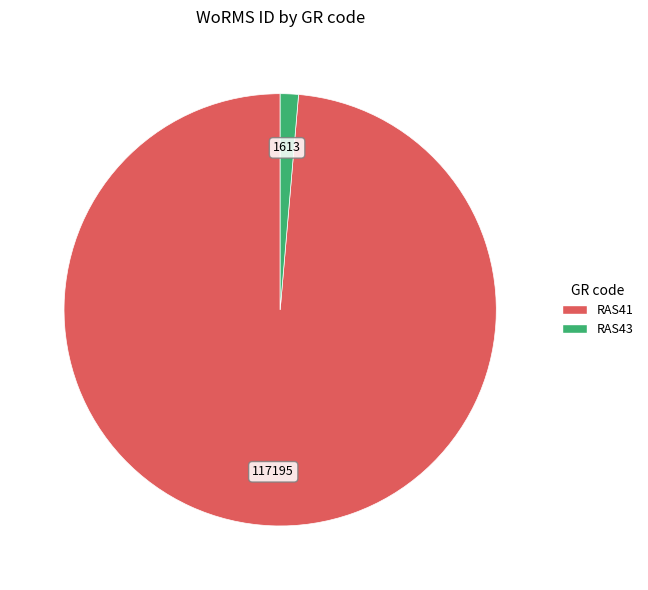

Count the number of slices in the pie.

2